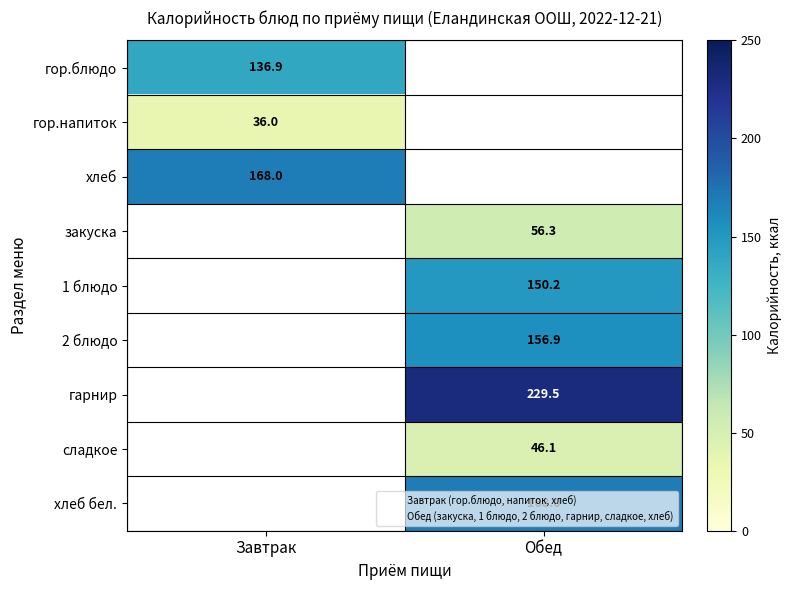

How many categories are shown in the chart?

2